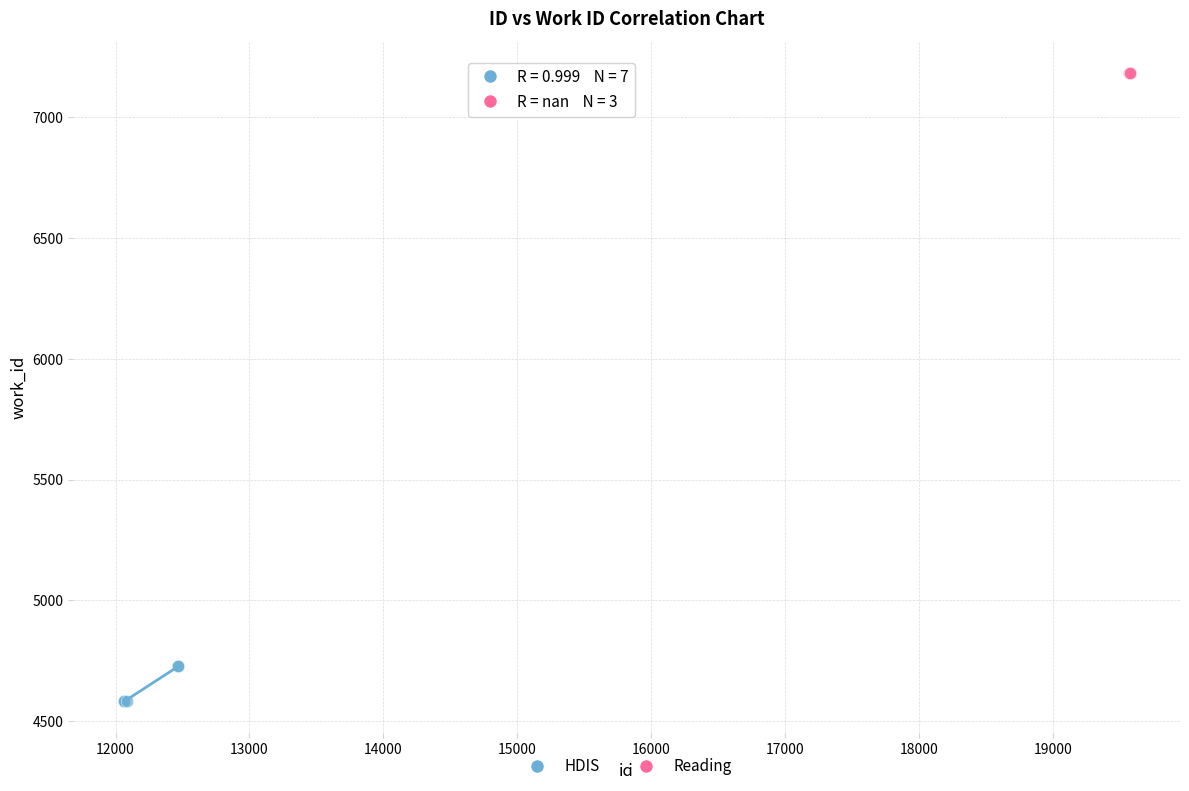

Which series contains the lowest Y value?

HDIS